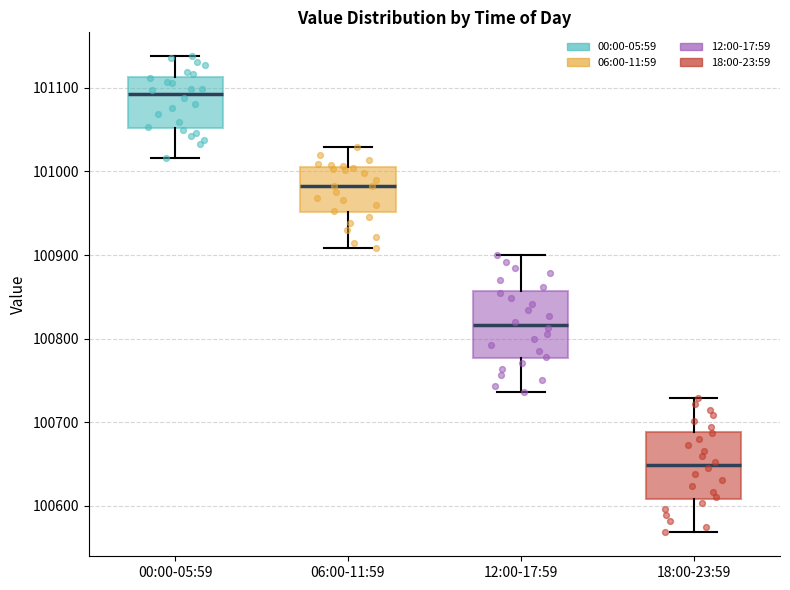

Where does the median line of the box for 12:00-17:59 sit on the y-axis? The values are not printed on the chart, so give them approximately, as read against the axis.

100820